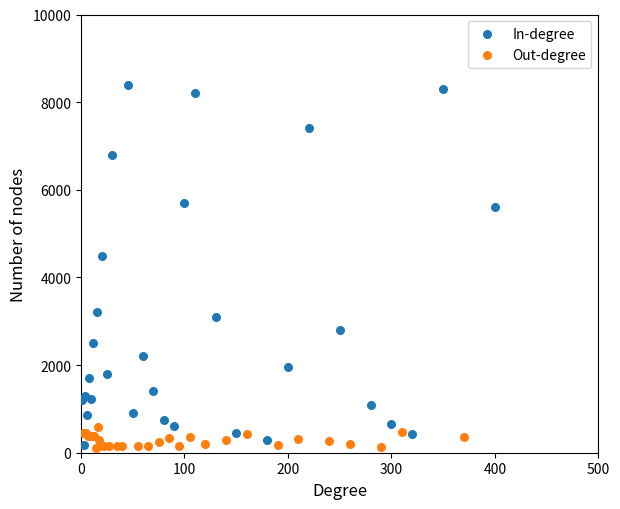

Which series reaches the maximum Y coordinate?

In-degree